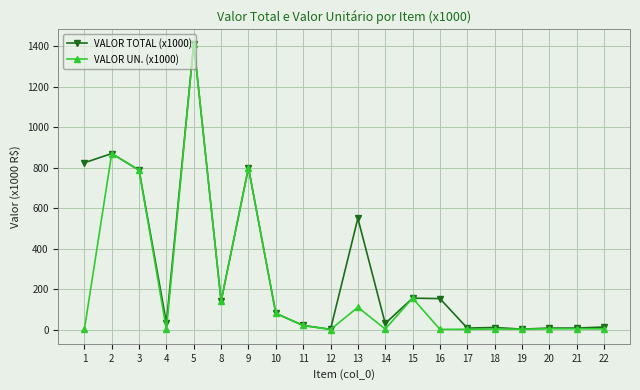

What is the value of the VALOR UN. (x1000) point at the 8th from the left?

80.0